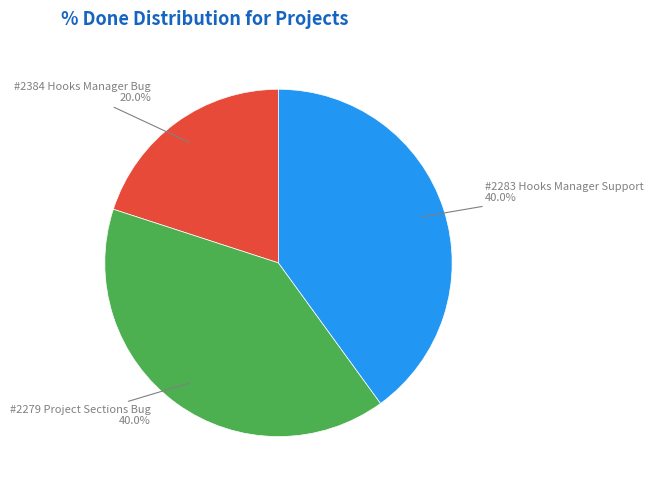

Is there a majority slice in this chart?

No